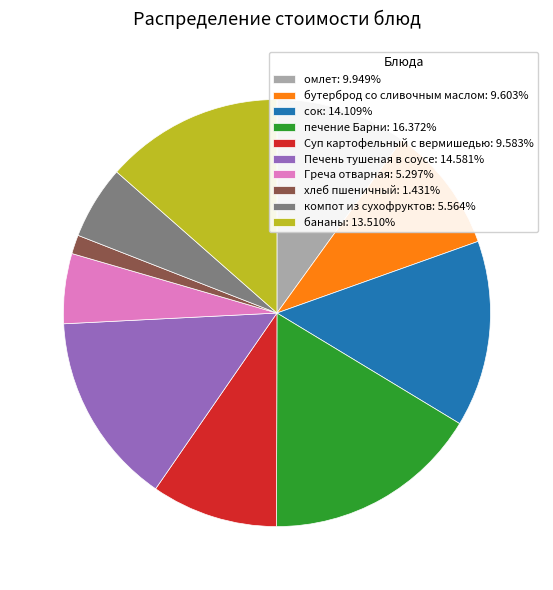

Is there any slice that represents more than half of the pie?

No